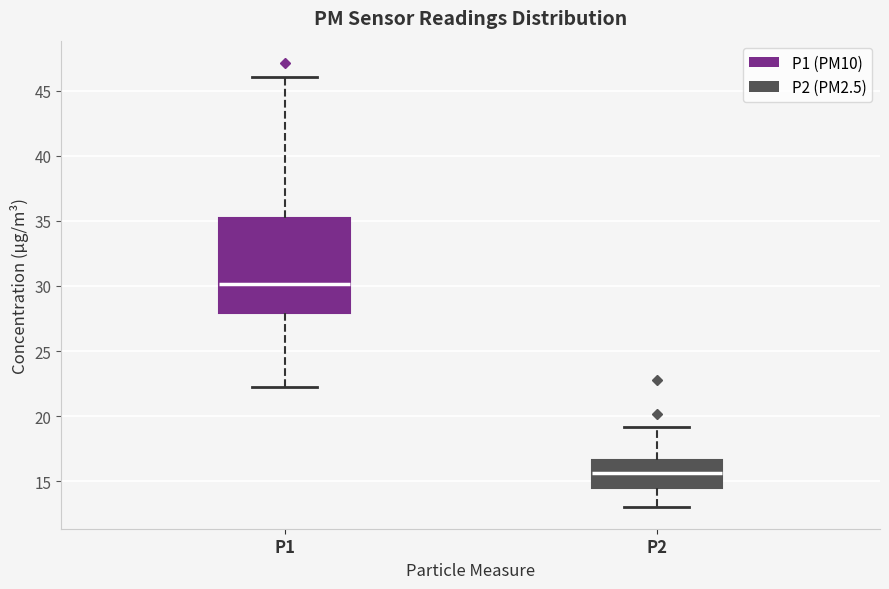

Which box is the tallest, from its lower edge to its upper edge?

P1